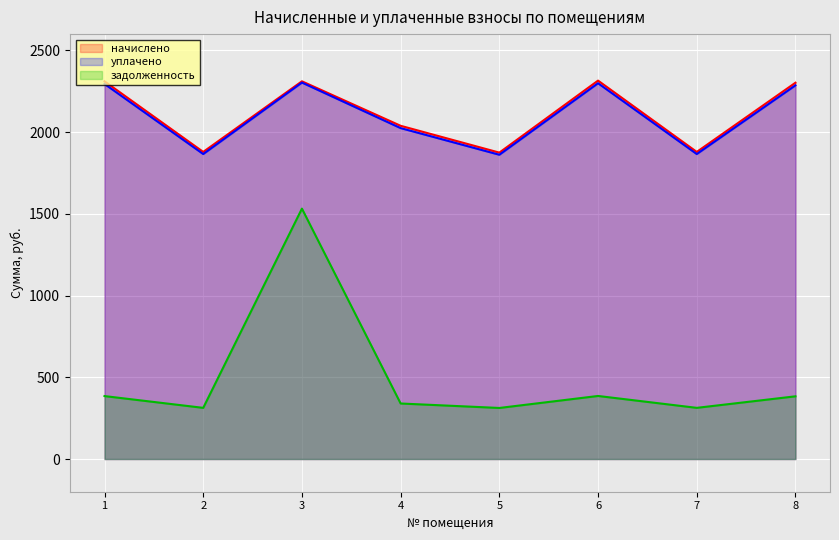

Which category has the highest value in the начислено series?

6